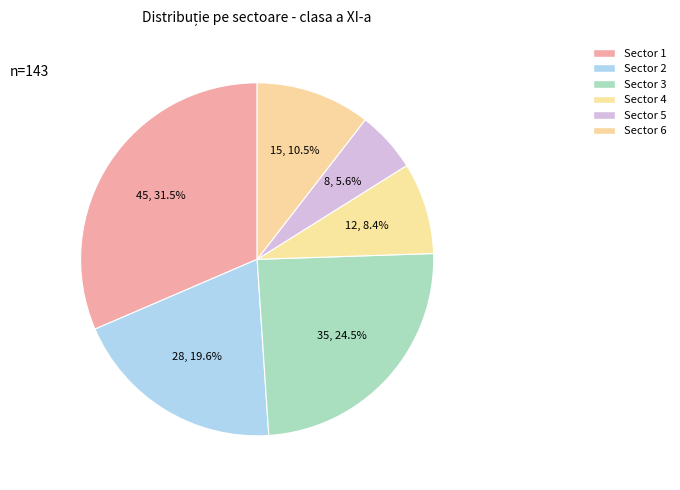

Count the number of slices in the pie.

6